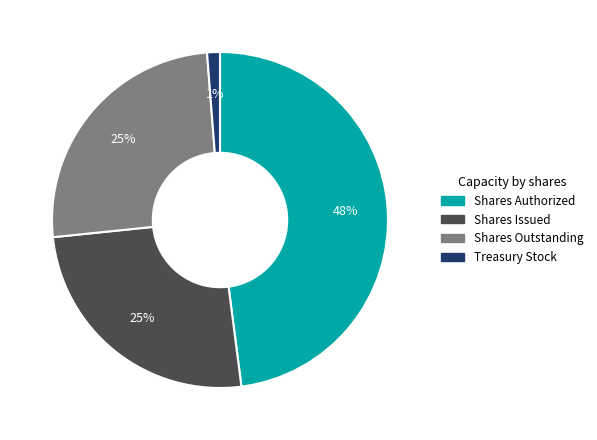

To the nearest percent, what percentage of the pie is Shares Issued?

25%